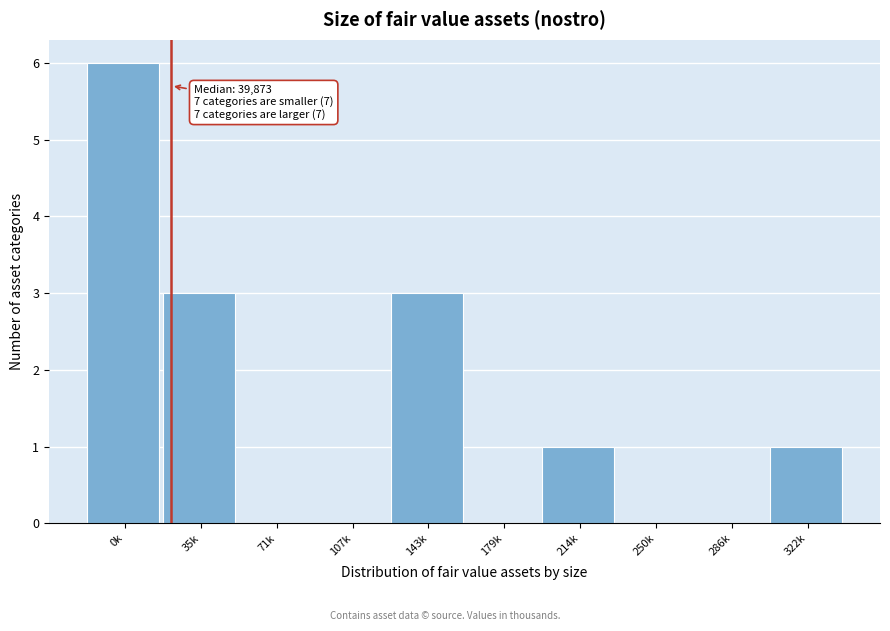

Reading right to left, transcribe all the data shown in this chart.

322k=1	286k=0	250k=0	214k=1	179k=0	143k=3	107k=0	71k=0	35k=3	0k=6